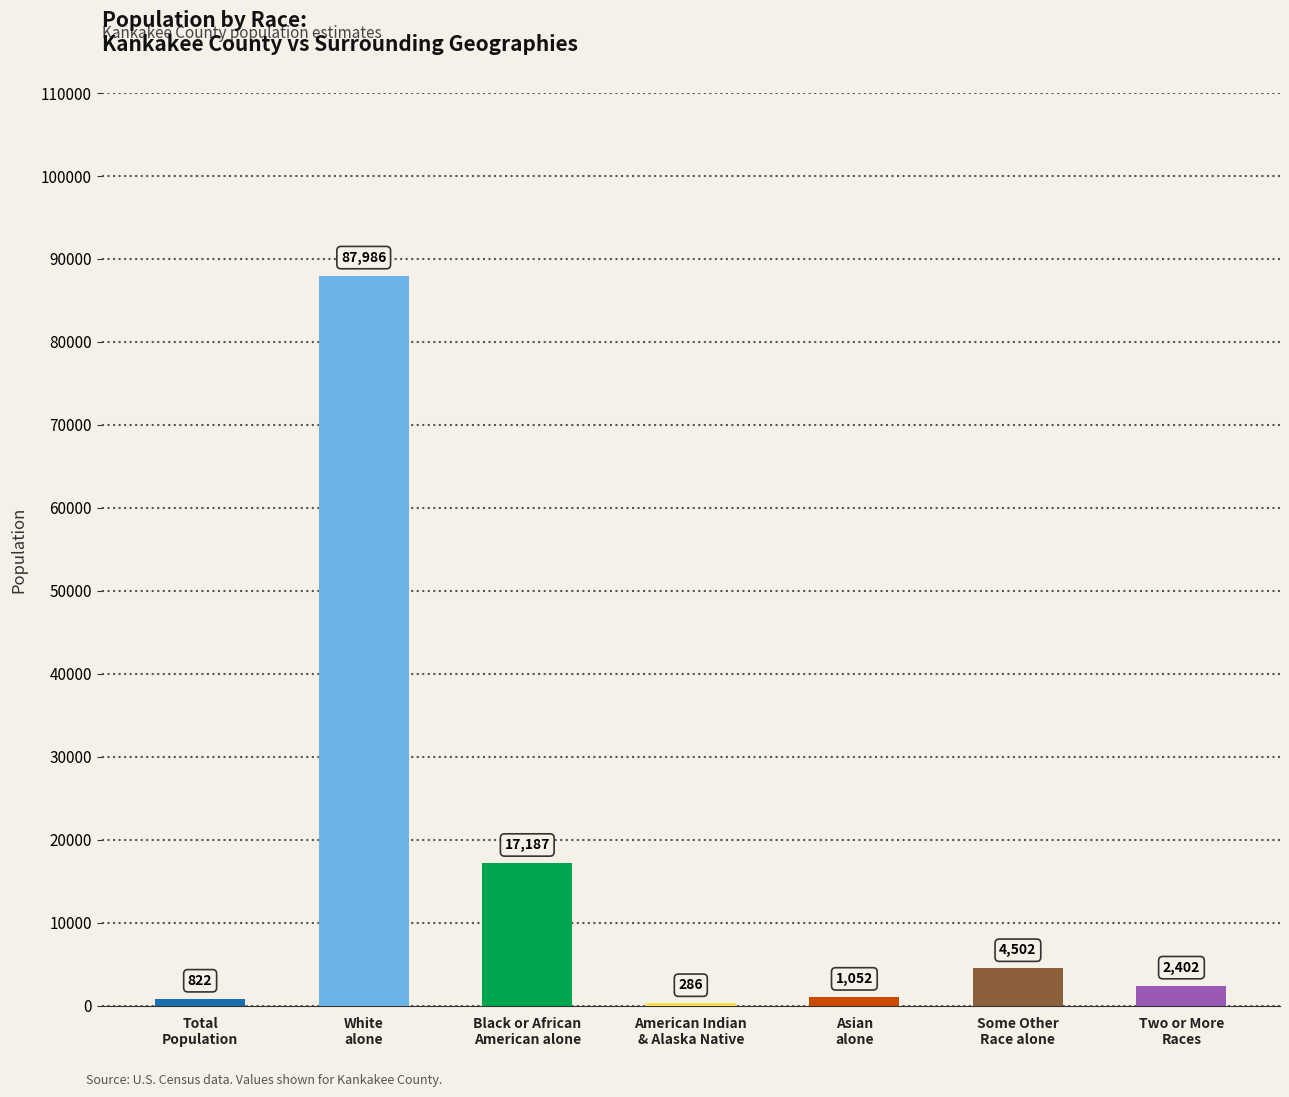

What is the sum of all values?

114237